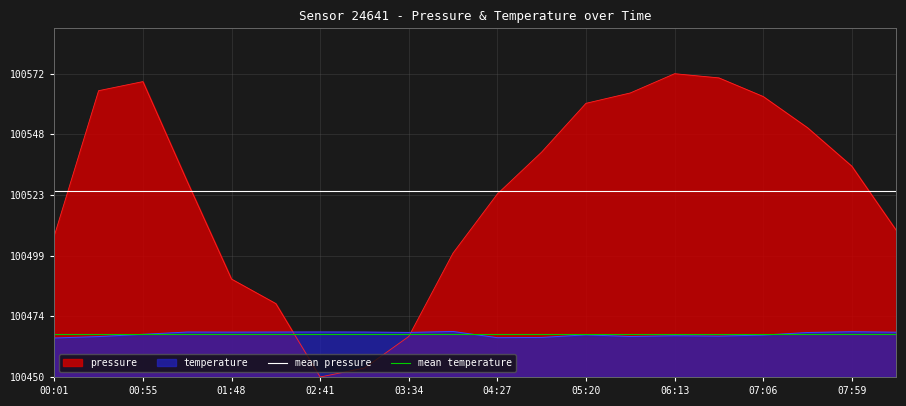

What is the minimum value shown in the chart?

17.3